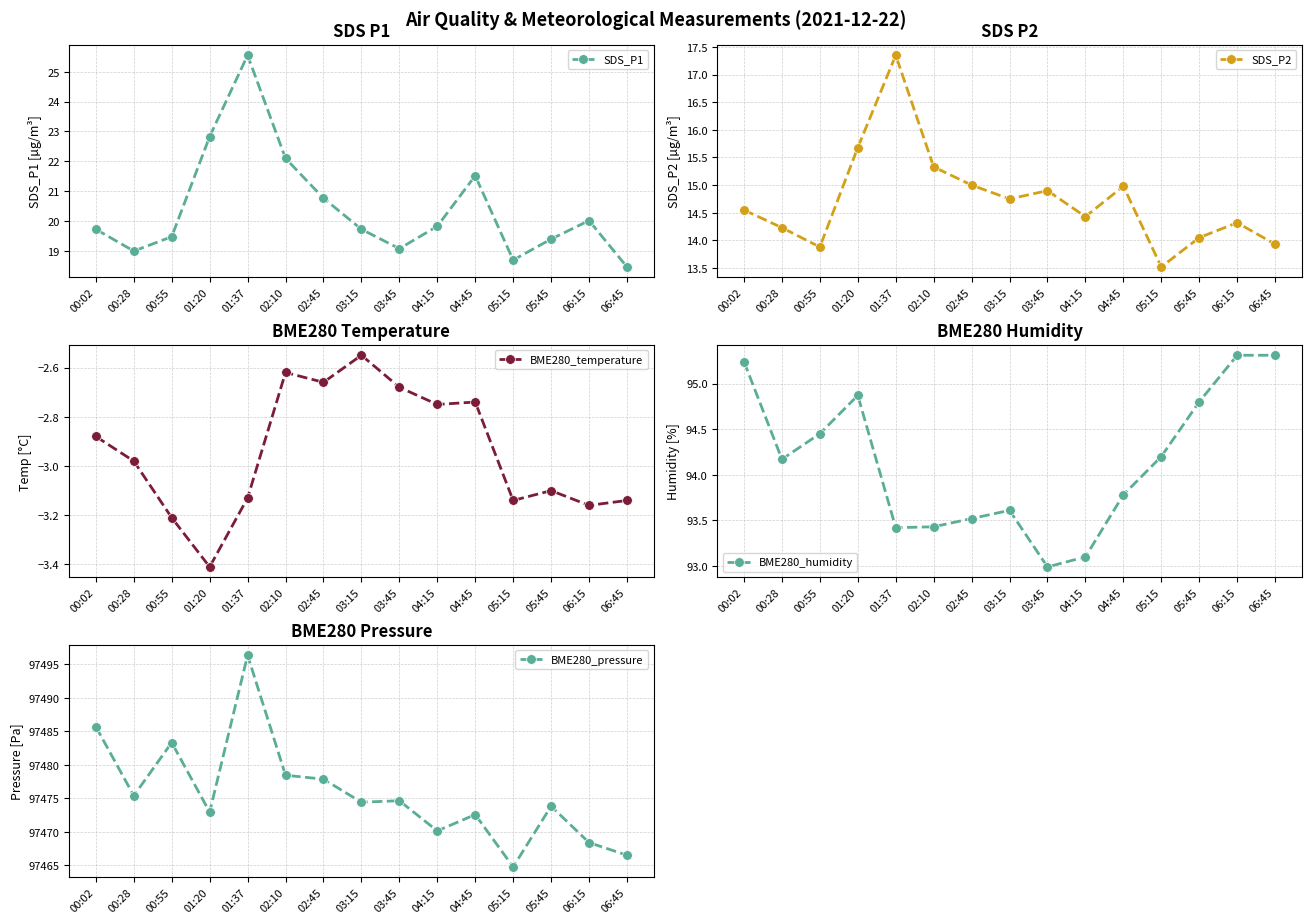

Which series has the largest range (max minus min)?

BME280_pressure